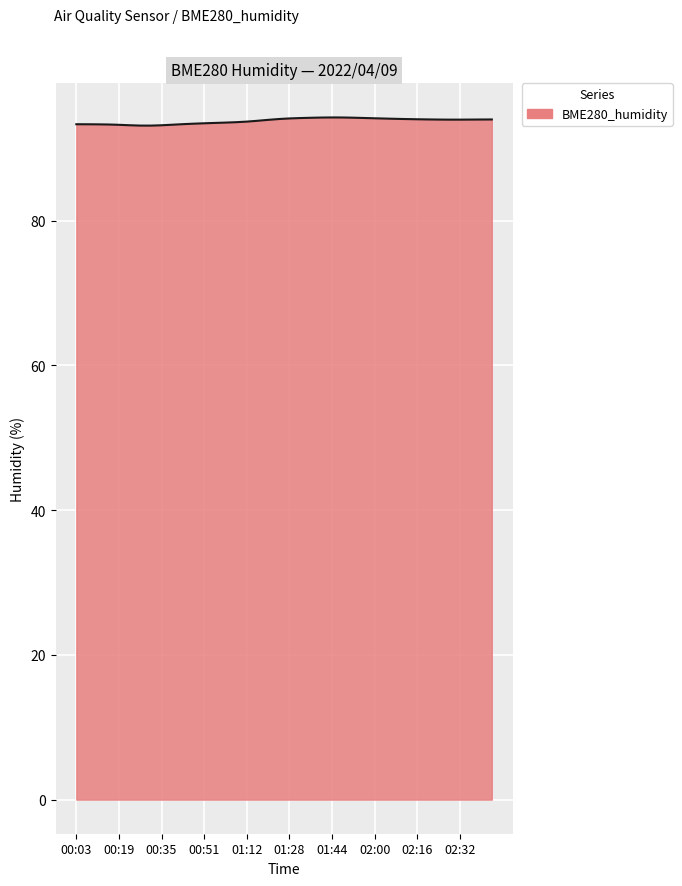

What is the maximum value shown in the chart?

94.2